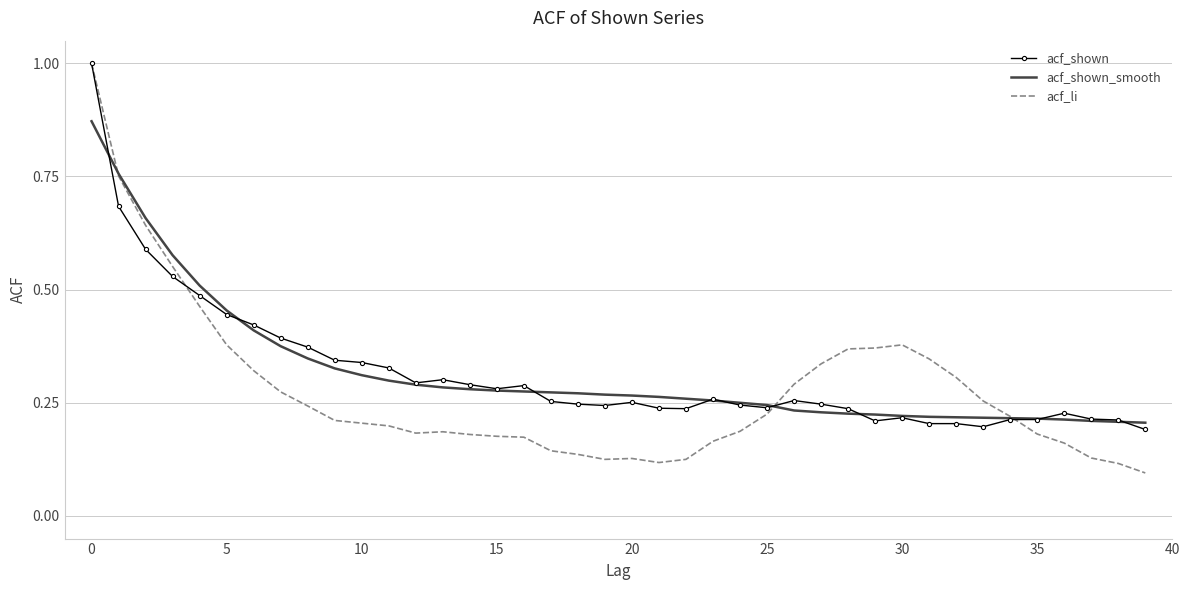

Which series has the widest spread of values?

acf_li